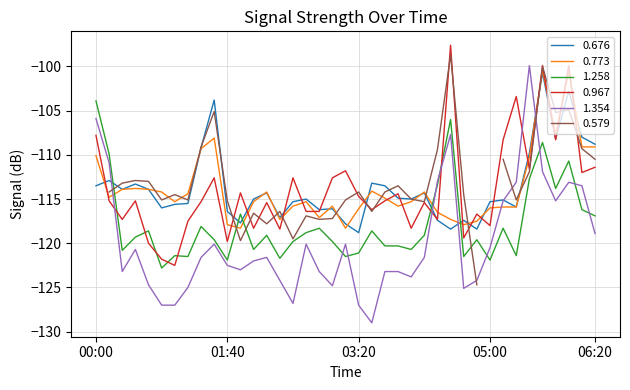

What is the average value of the 0.967 series?

-113.8